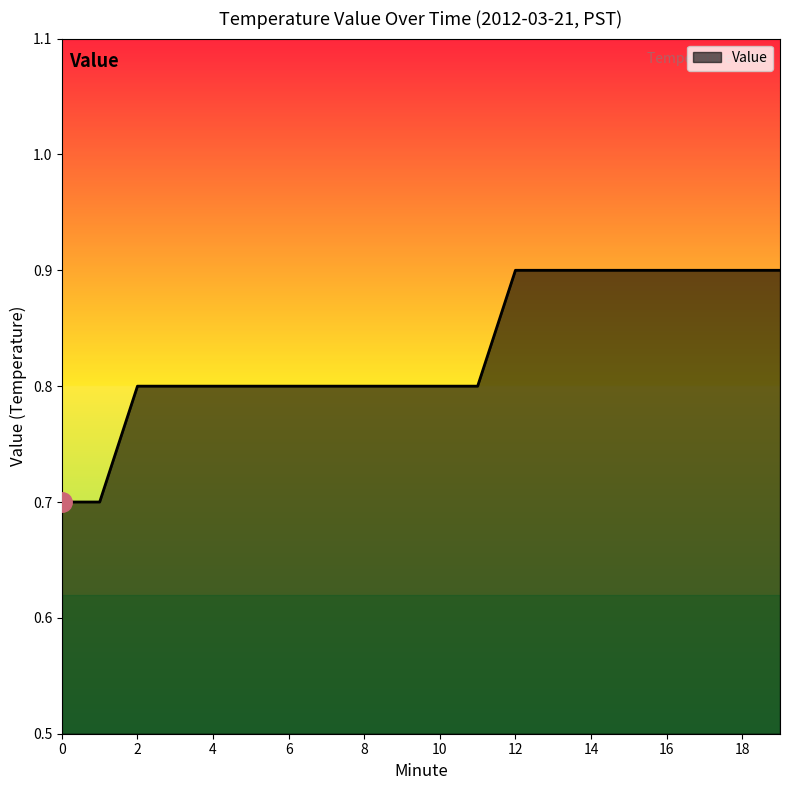

Reading right to left, extract all data points from this chart.

0.9	0.9	0.9	0.9	0.9	0.9	0.9	0.9	0.8	0.8	0.8	0.8	0.8	0.8	0.8	0.8	0.8	0.8	0.7	0.7